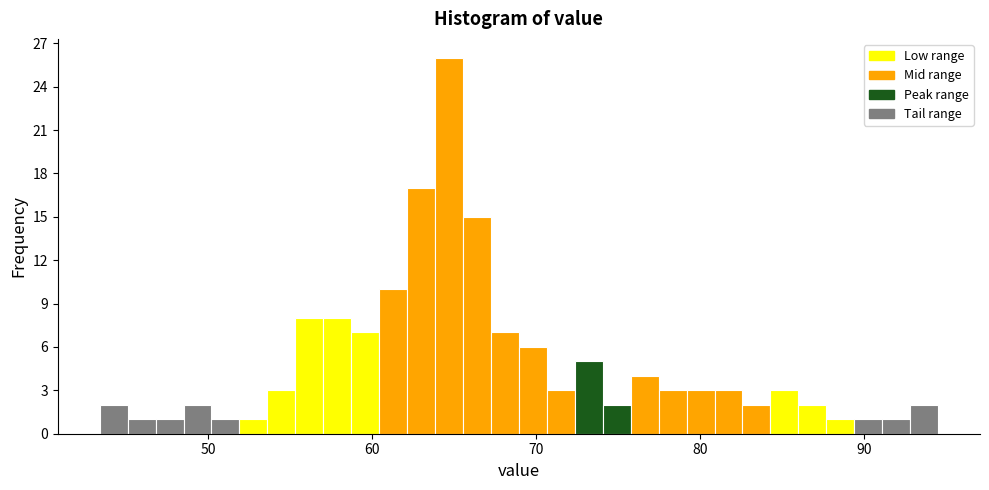

Around what value on the x-axis is the tallest bar? Give the approximate position of its centre, as read against the axis.

65